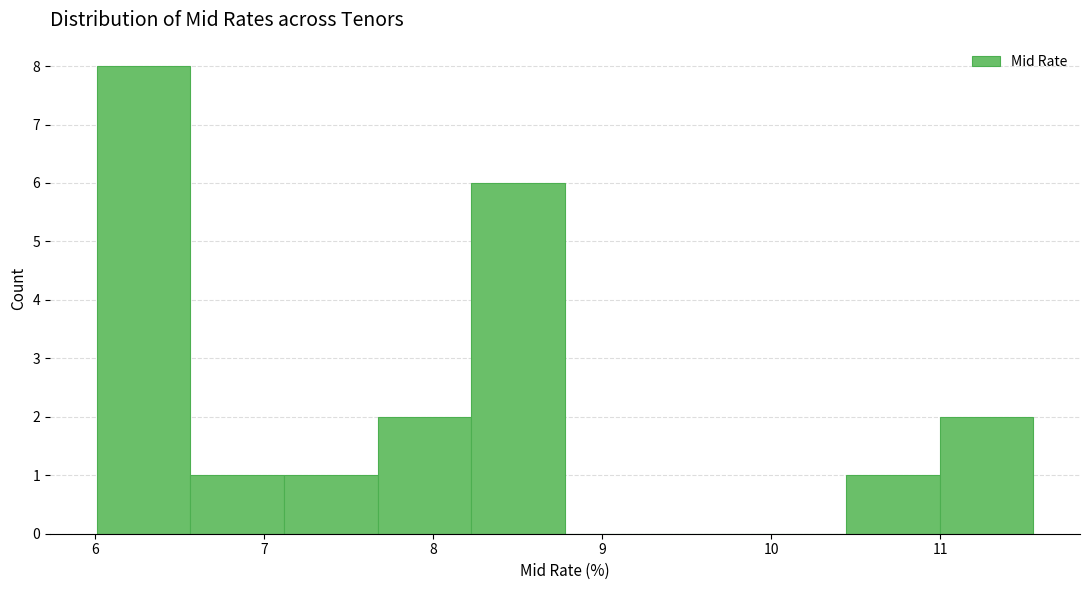

How tall is the bar that spans 6.0 to 6.6 on the x-axis? Neither the bar edges nor the heights are printed on the chart, so give them approximately, as read against the axes.

8